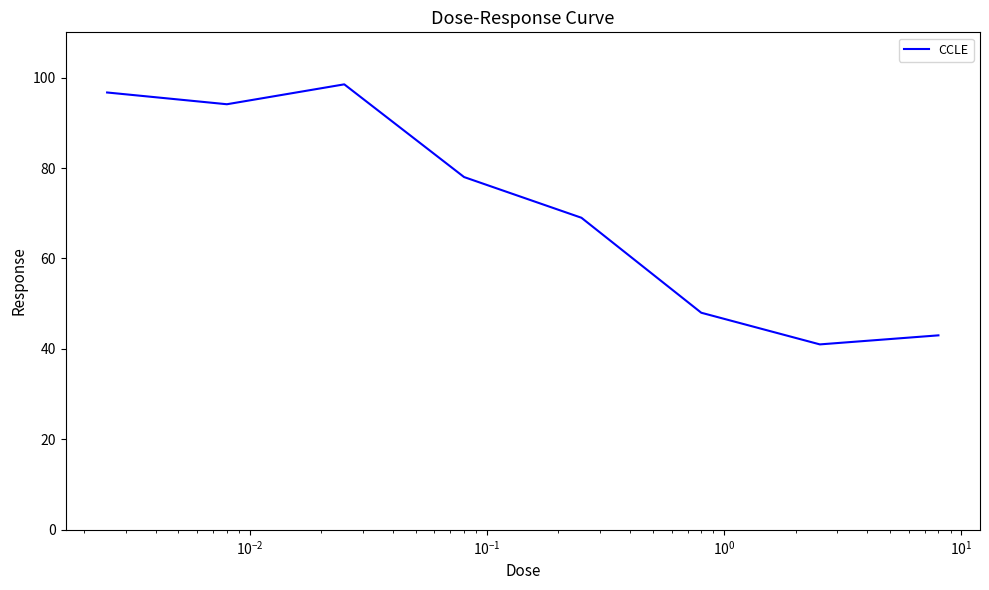

How many values are below 78?

4